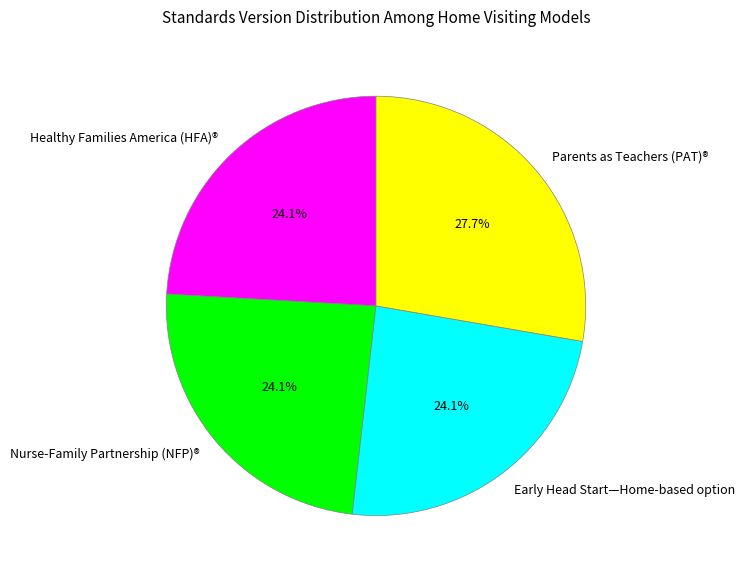

To the nearest percent, what portion does Nurse-Family Partnership (NFP)® represent?

24%